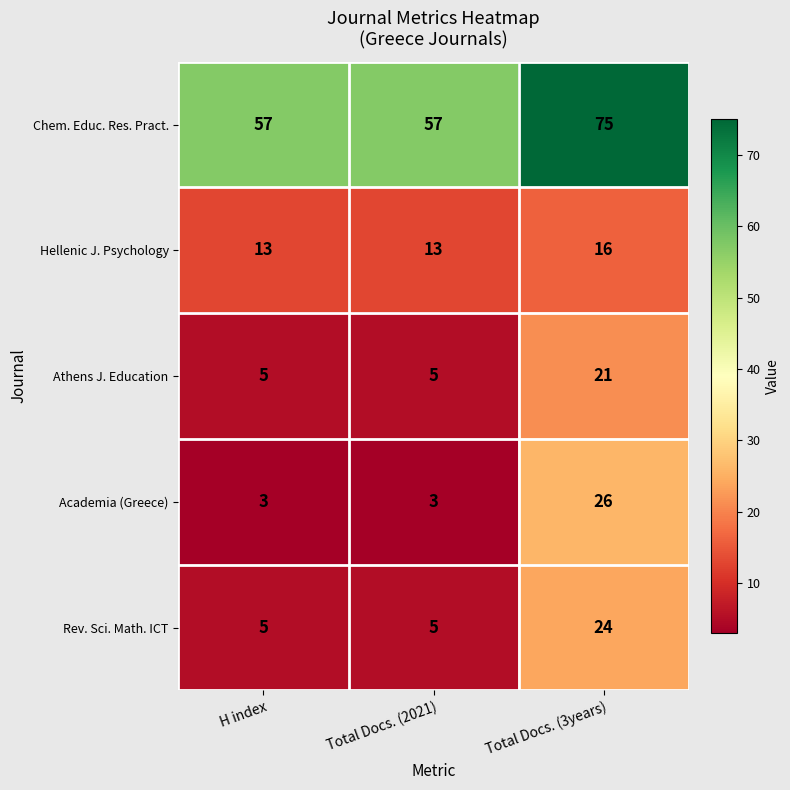

What is the difference between the maximum and second lowest values in the Academia (Greece) series?

23